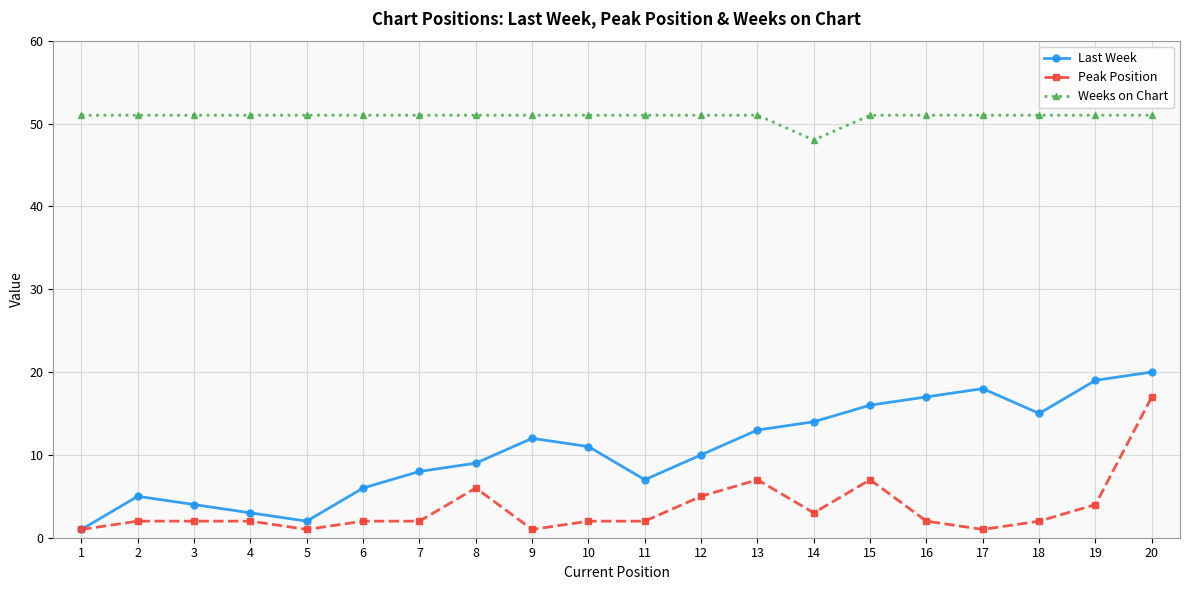

What is the difference between the second highest and minimum values in the Peak Position series?

6